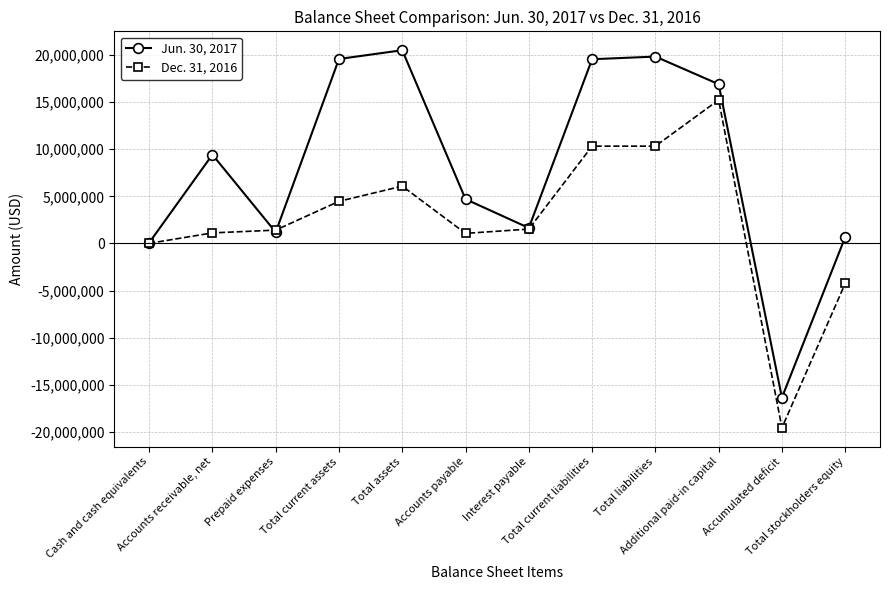

Rank the series at Accumulated deficit from highest to lowest value.

Jun. 30, 2017, Dec. 31, 2016